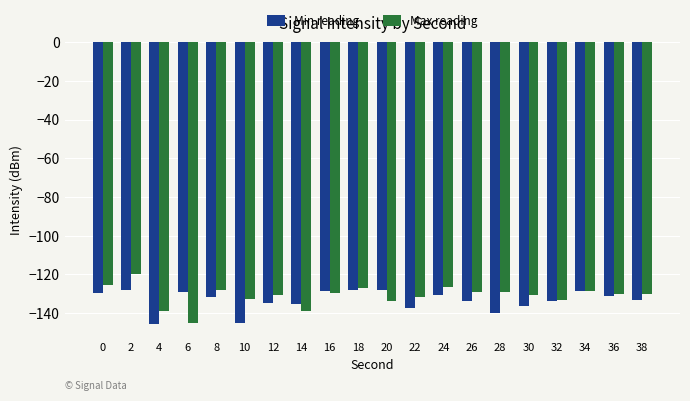

What is the sum of the Min reading values at 18 and 16?

-256.3